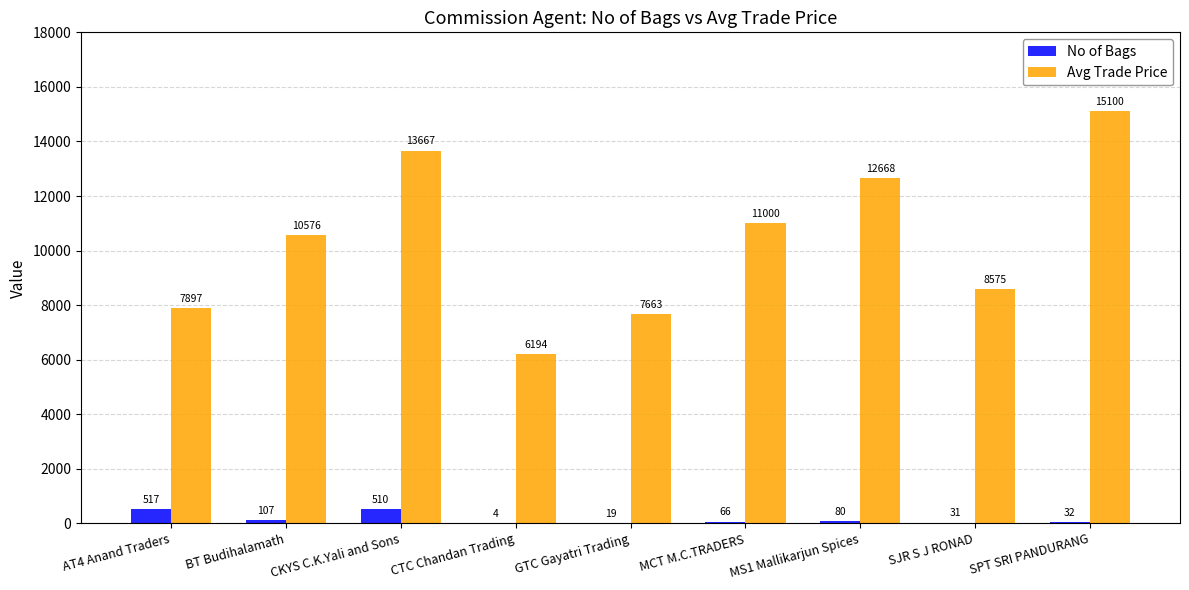

What is the sum of all No of Bags values?

1366